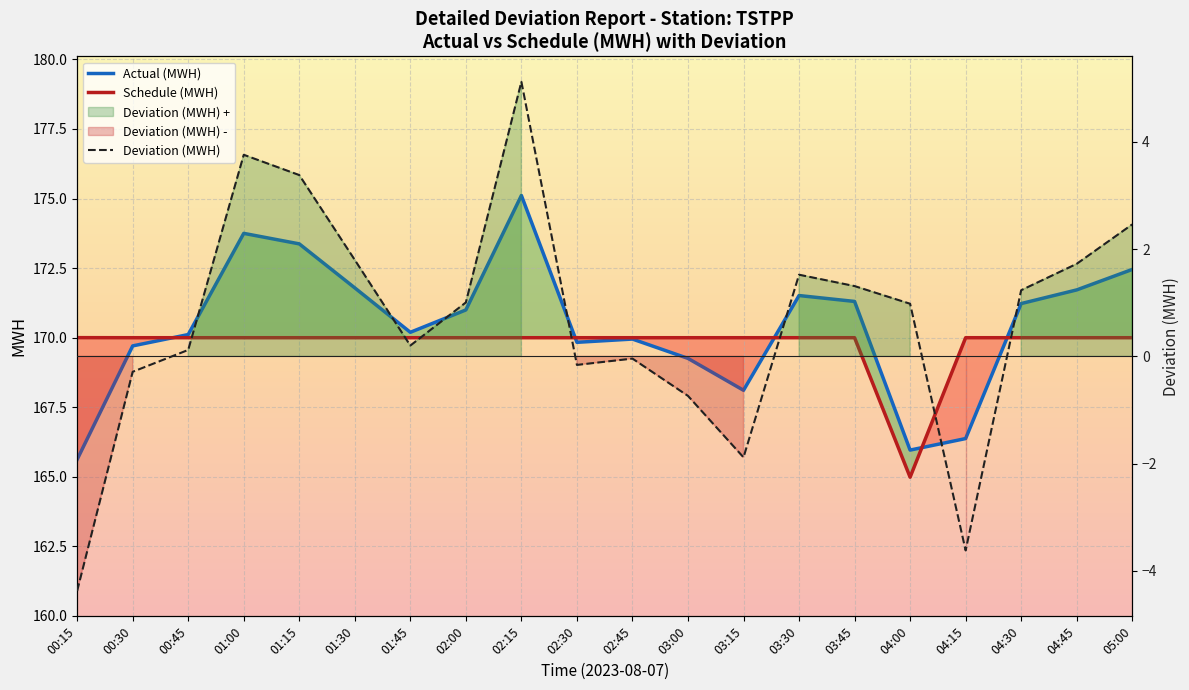

At which category does Actual (MWH) reach its first local peak?

01:00